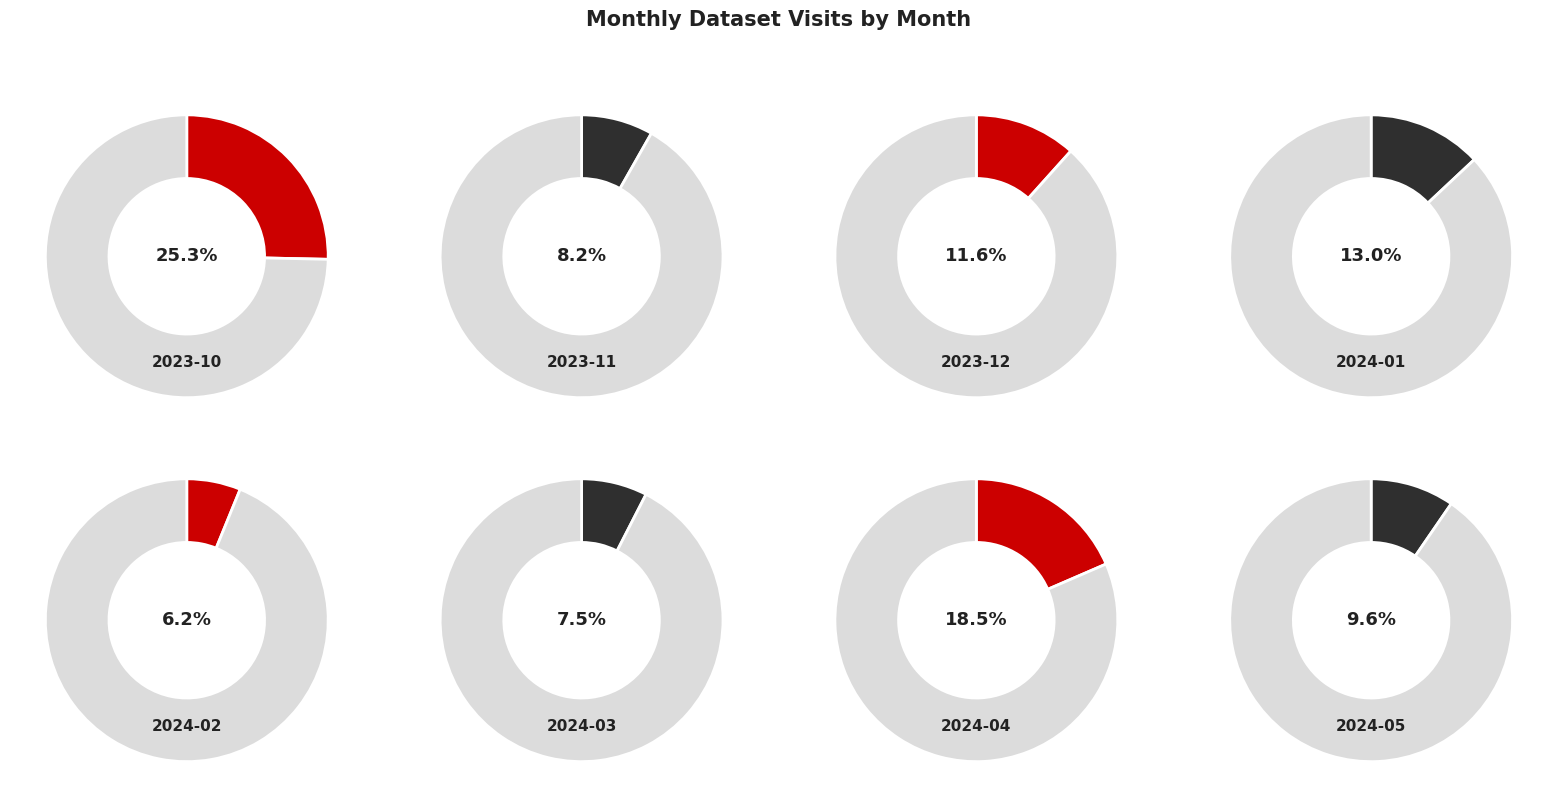

Rank the categories by value from lowest to highest.

2024-02, 2024-03, 2023-11, 2024-05, 2023-12, 2024-01, 2024-04, 2023-10